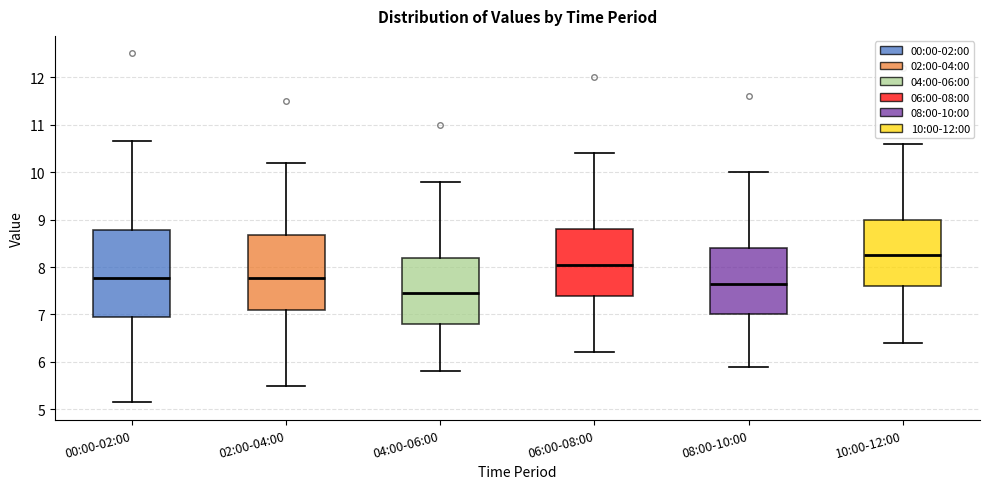

Comparing the boxes themselves (not the whiskers), which one is the tallest?

00:00-02:00